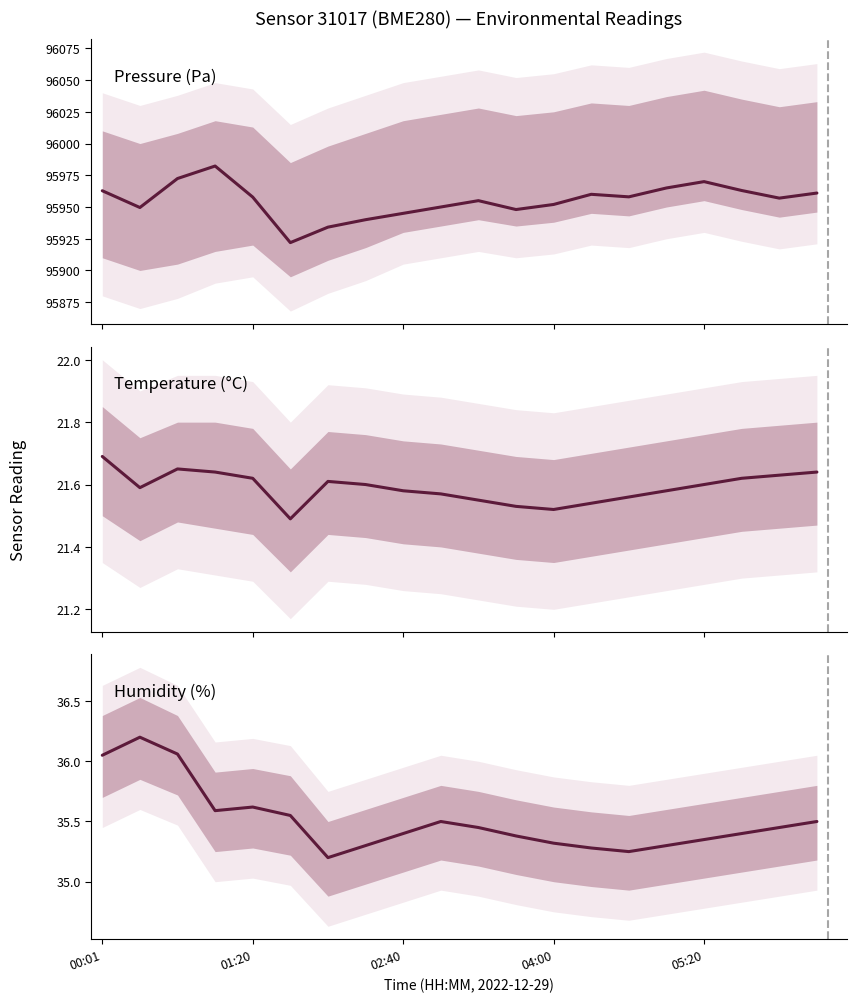

True or false: humidity and pressure cross at least once.

False